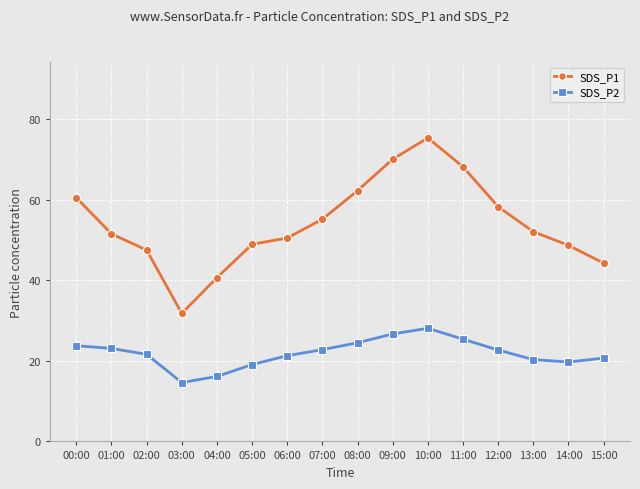

In SDS_P2, how many points are higher than both neighbors (excluding endpoints)?

1